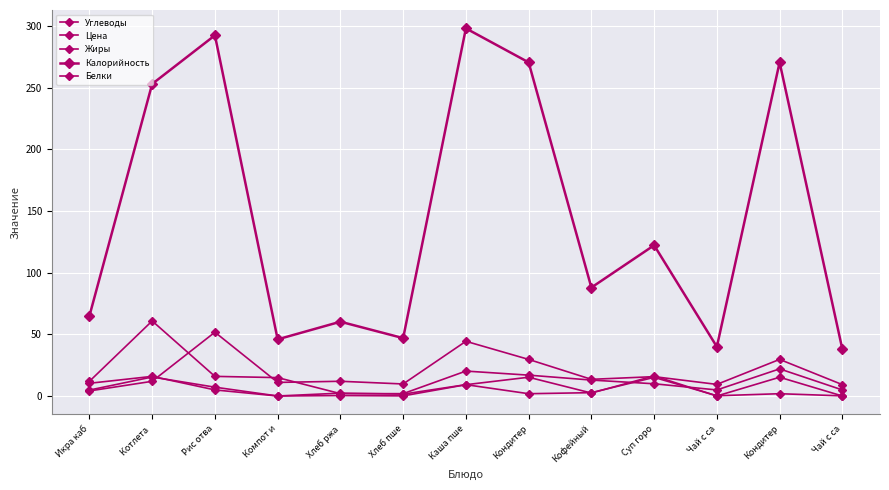

How many lines are shown in the chart?

5